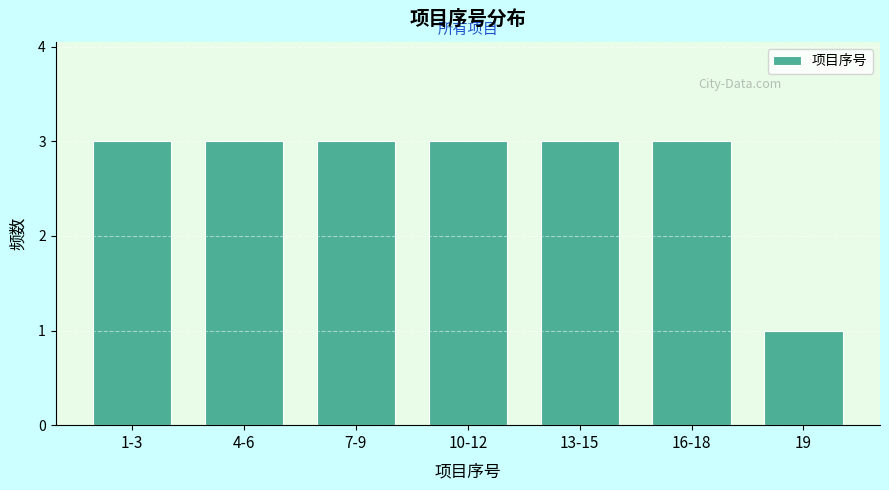

Reading left to right, extract all data points from this chart.

1-3=3	4-6=3	7-9=3	10-12=3	13-15=3	16-18=3	19=1